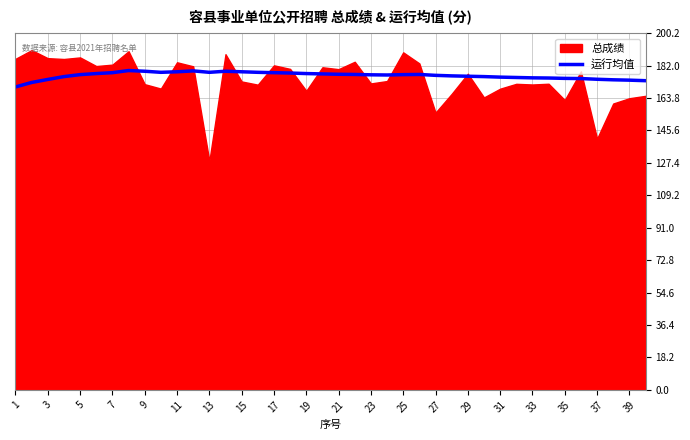

The value of 运行均值 at 11 is 89.2. True or false?

False